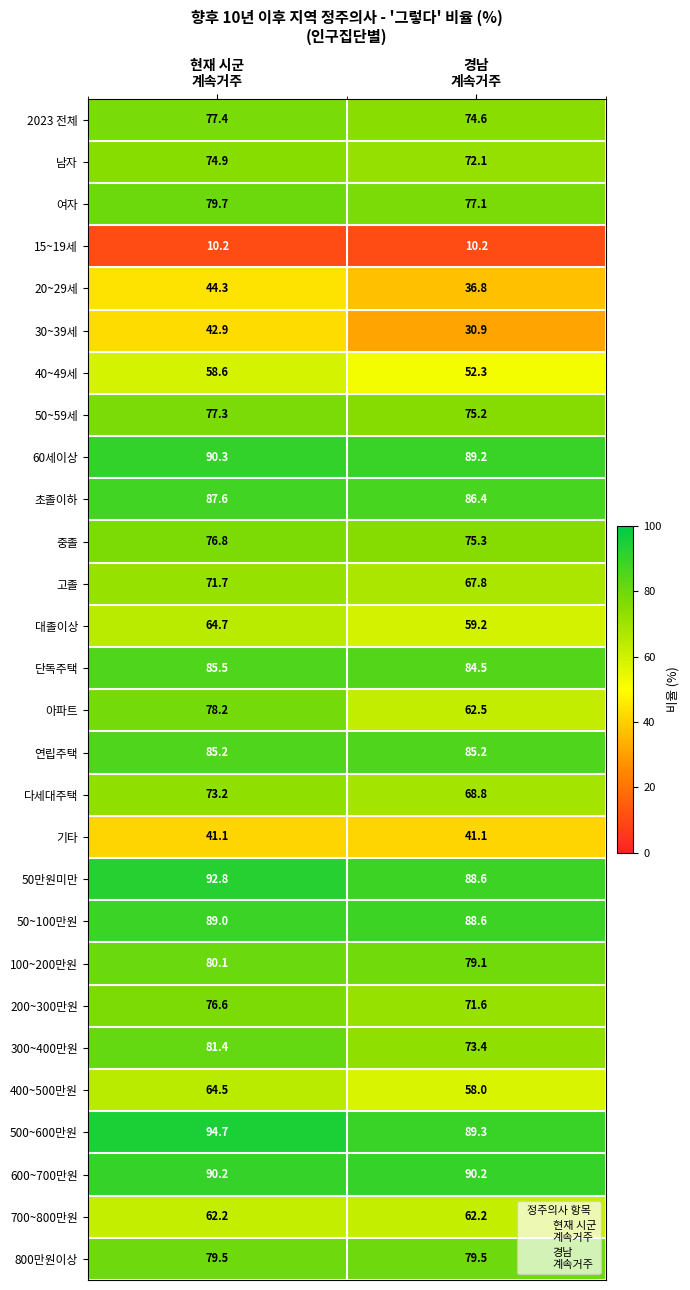

What is the sum of all 40~49세 values?

110.9